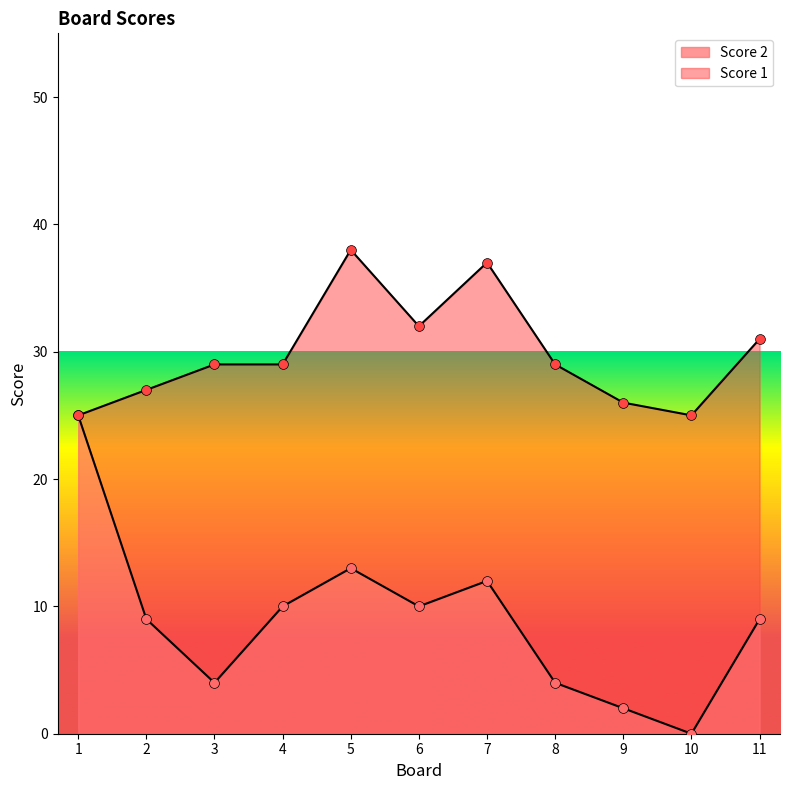

What is the ratio of the value at 6 to the value at 4?

1.0